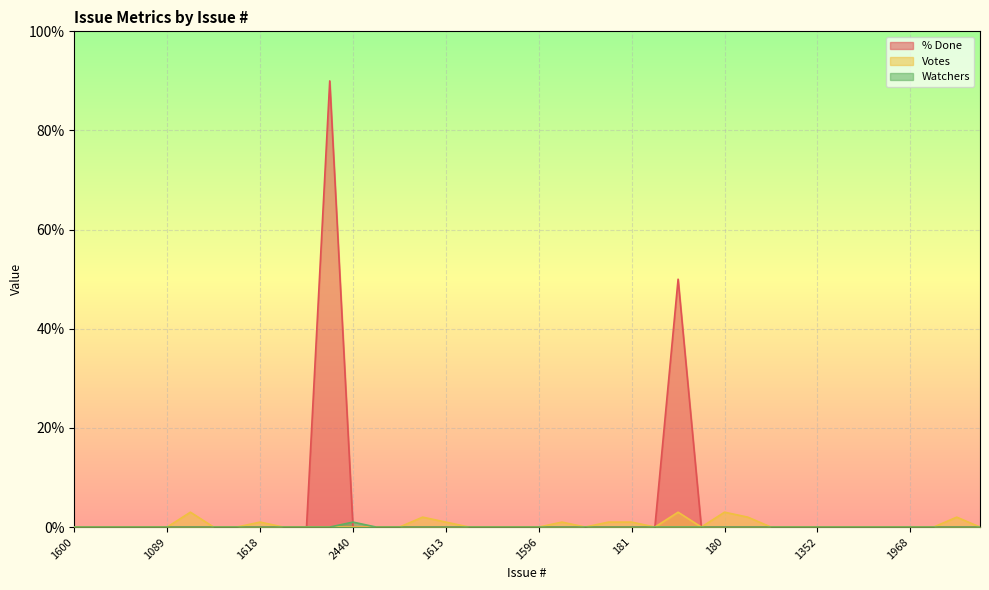

What position from the right is 1586?

22